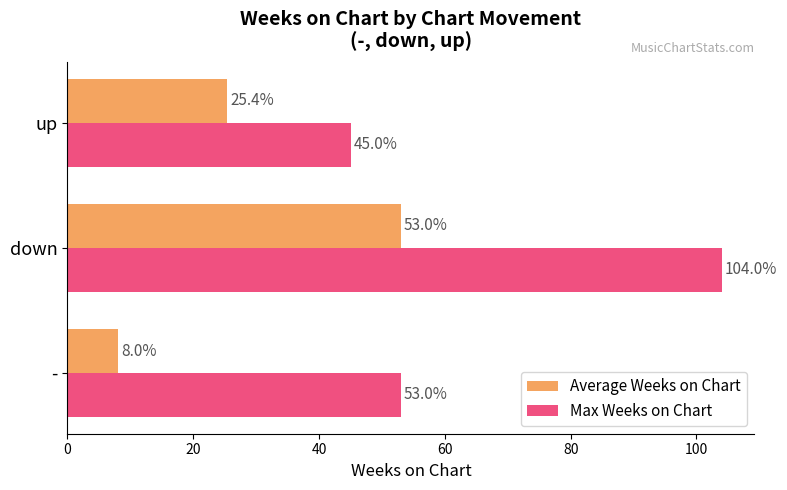

List the series in order of their overall mean, lowest first.

Average Weeks on Chart, Max Weeks on Chart